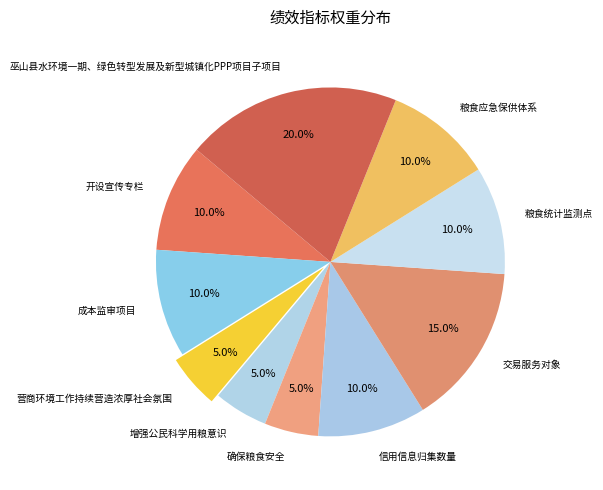

To the nearest percent, what percentage of the pie is 成本监审项目?

10%